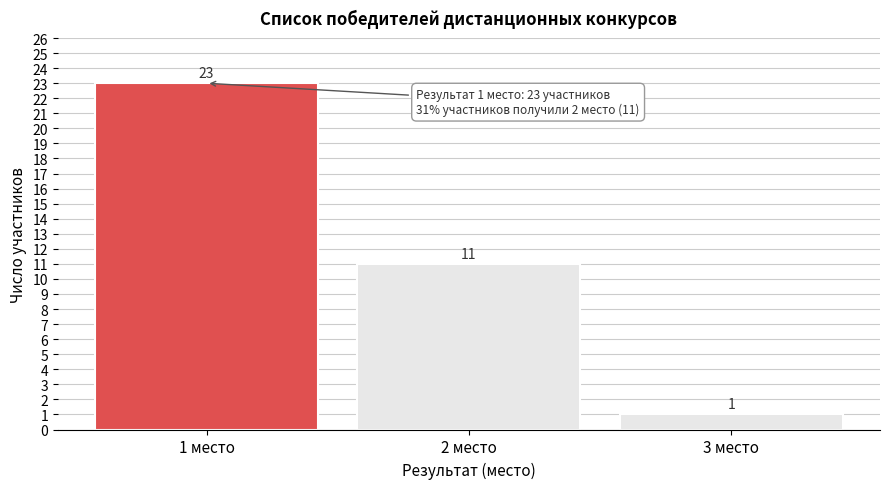

Reading left to right, list all the values displayed in this chart.

1 место=23	2 место=11	3 место=1